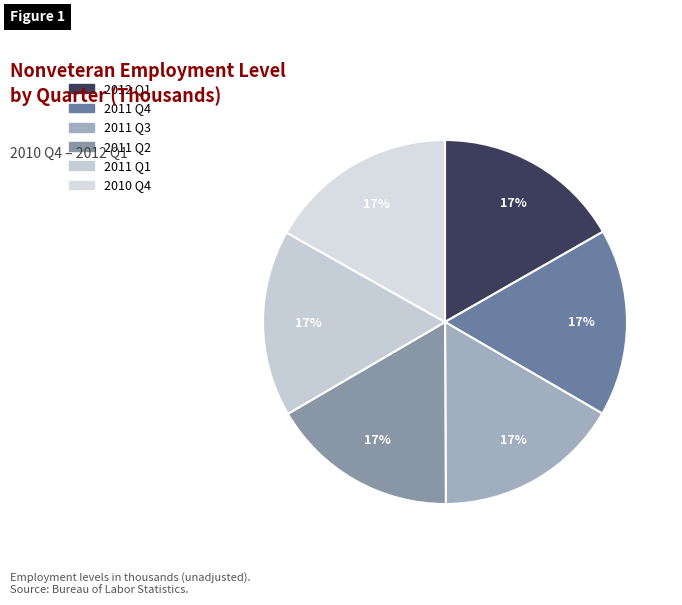

Is the sum of 2010 Q4 and 2012 Q1 greater than half?

No